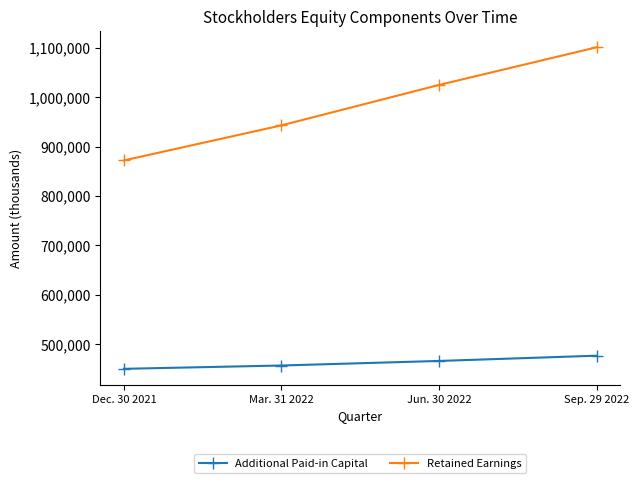

How many data points does each series have?

4